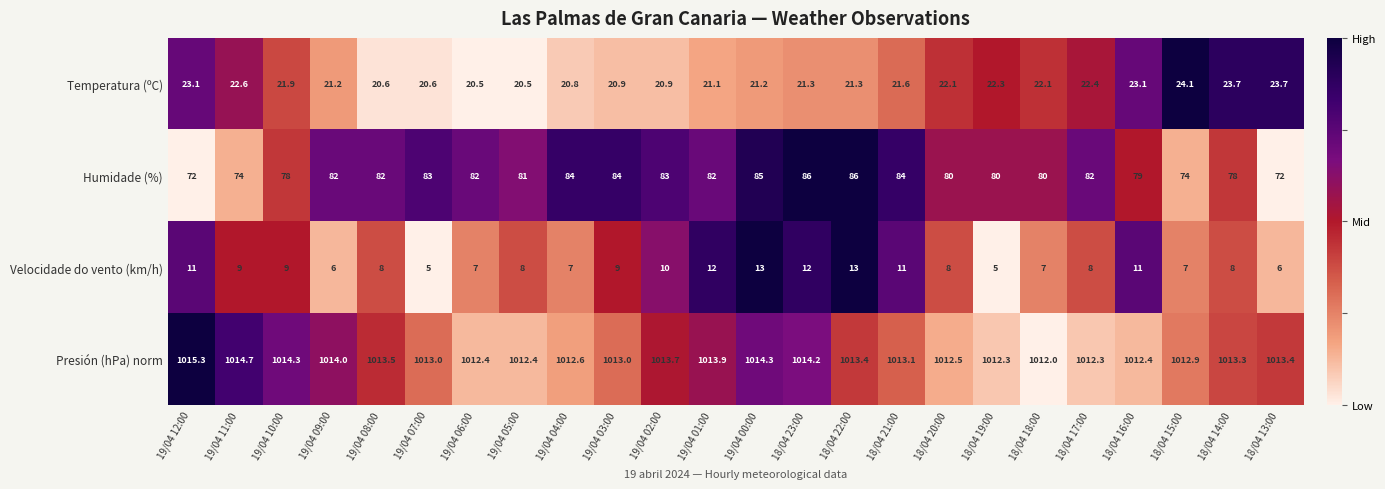

What is the difference between the highest and lowest values at 18/04 14:00?

1005.3